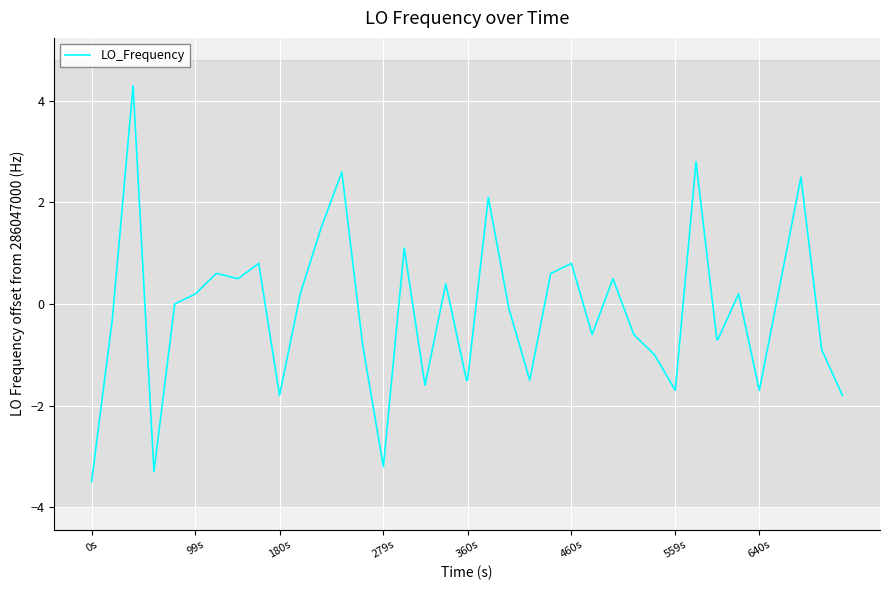

What is the difference between the maximum and minimum values?

7.8